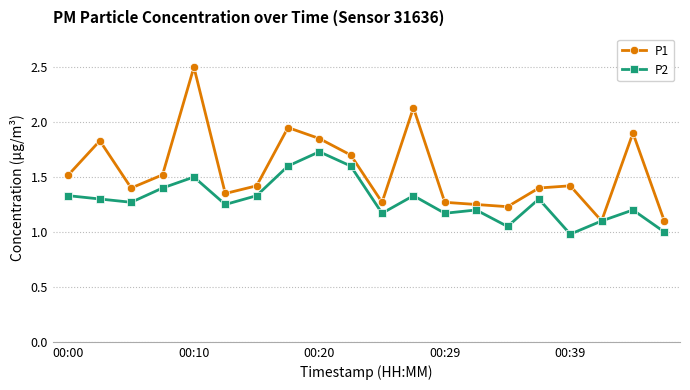

True or false: P2 has more than 2 points higher than both neighbors.

True